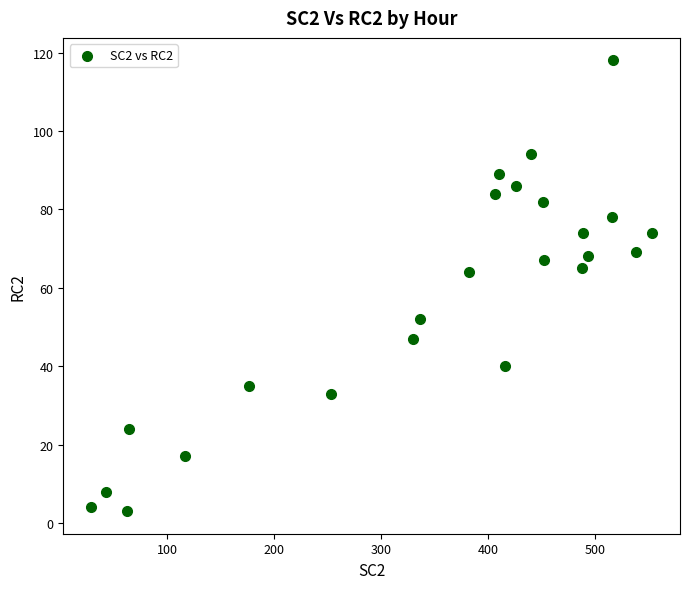

What is the range of X values (max minus min)?

524